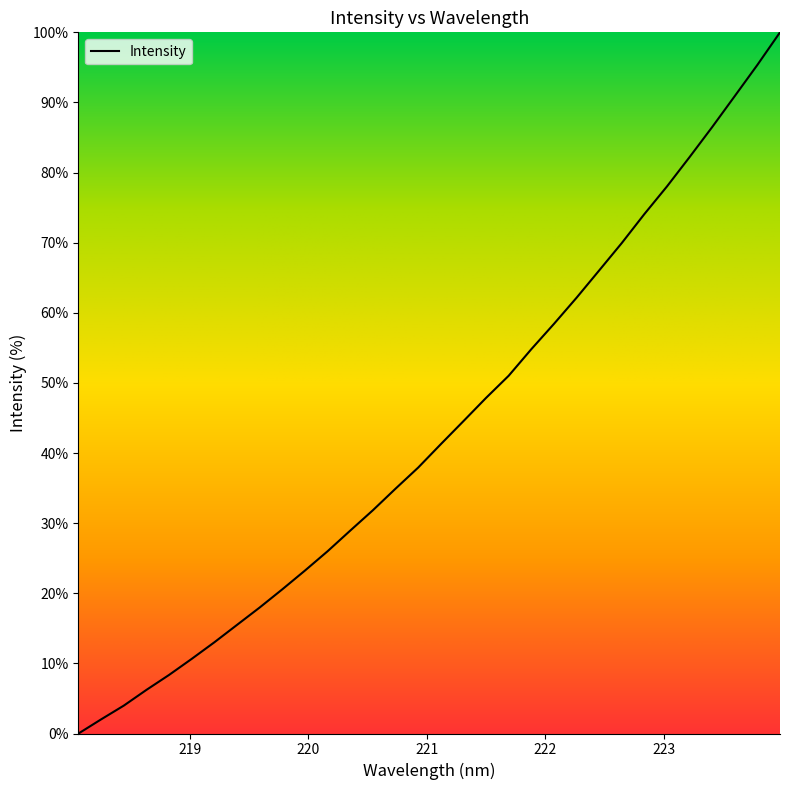

What is the difference between the maximum and minimum values?

100.0